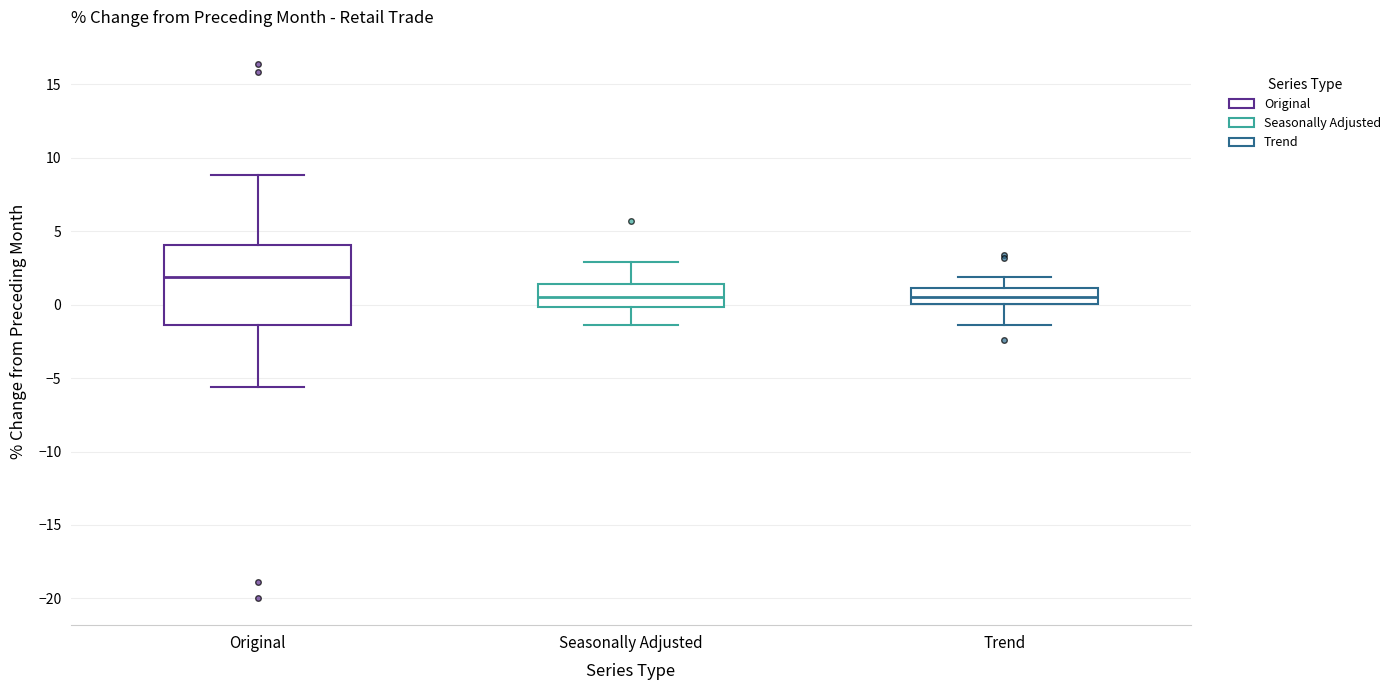

Where does the lower whisker of the box for Seasonally Adjusted end on the y-axis? The values are not printed on the chart, so give them approximately, as read against the axis.

-1.5